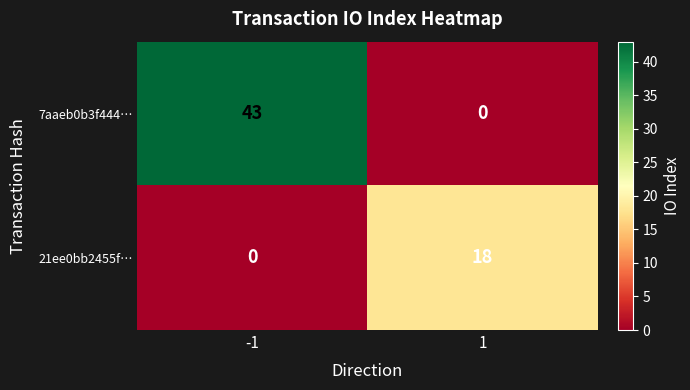

Reading left to right, list all the values displayed in this chart.

7aaeb0b3f444…: -1=43	1=0
21ee0bb2455f…: -1=0	1=18